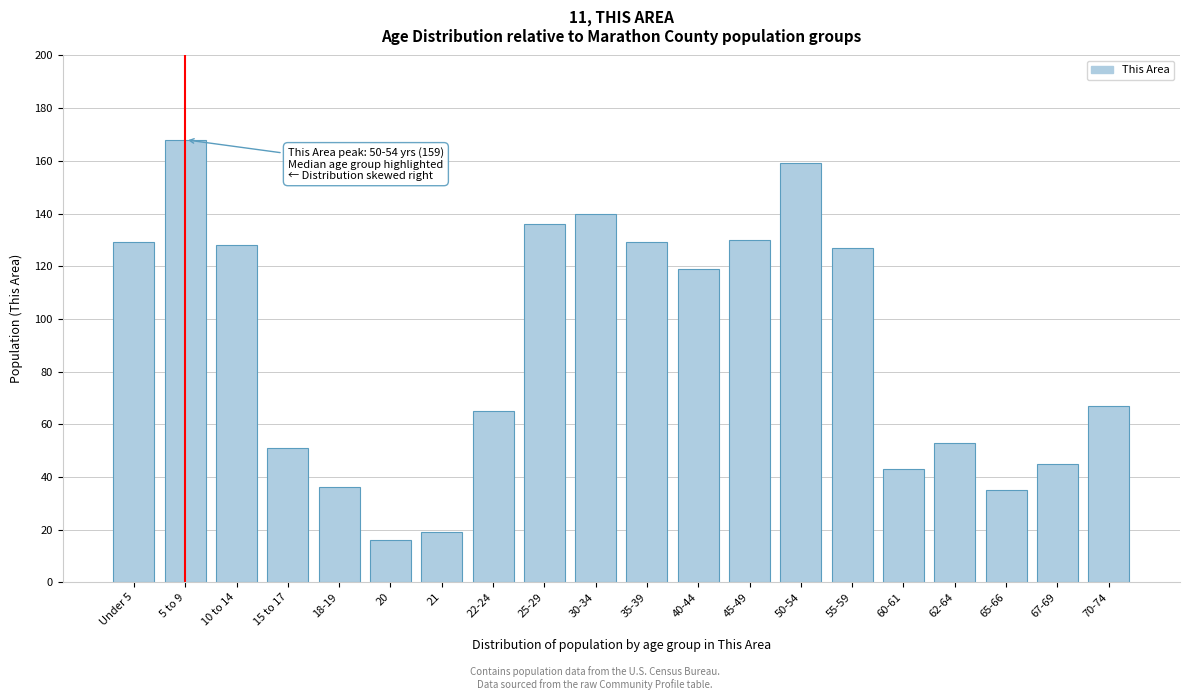

Reading left to right, list all the values displayed in this chart.

129	168	128	51	36	16	19	65	136	140	129	119	130	159	127	43	53	35	45	67